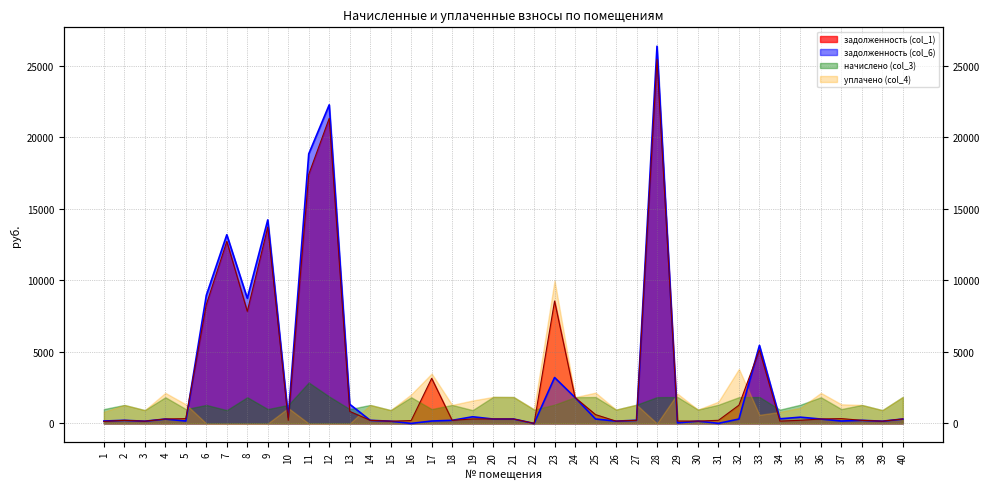

What value does the задолженность (col_1) series have at 15?

154.6